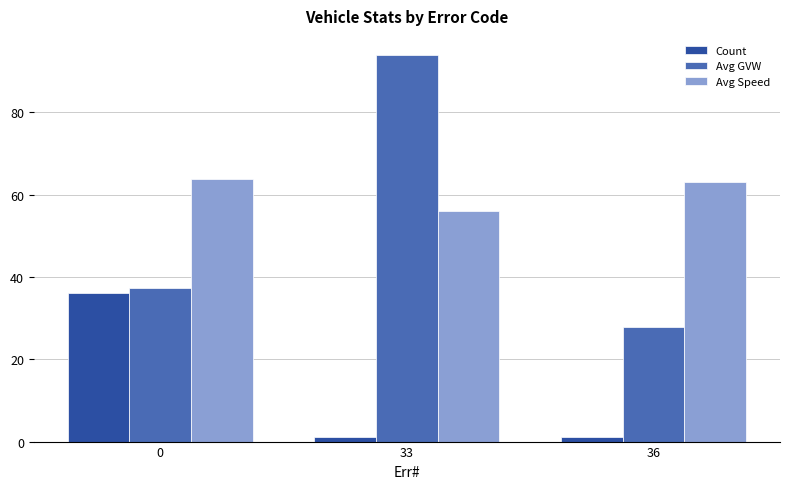

Which series has the largest total across all categories?

Avg Speed